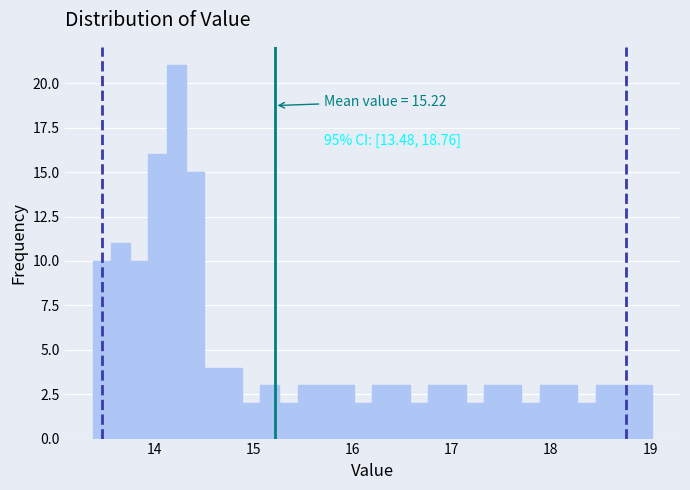

Read against the x-axis, roughly where is the centre of the tallest bar?

14.2